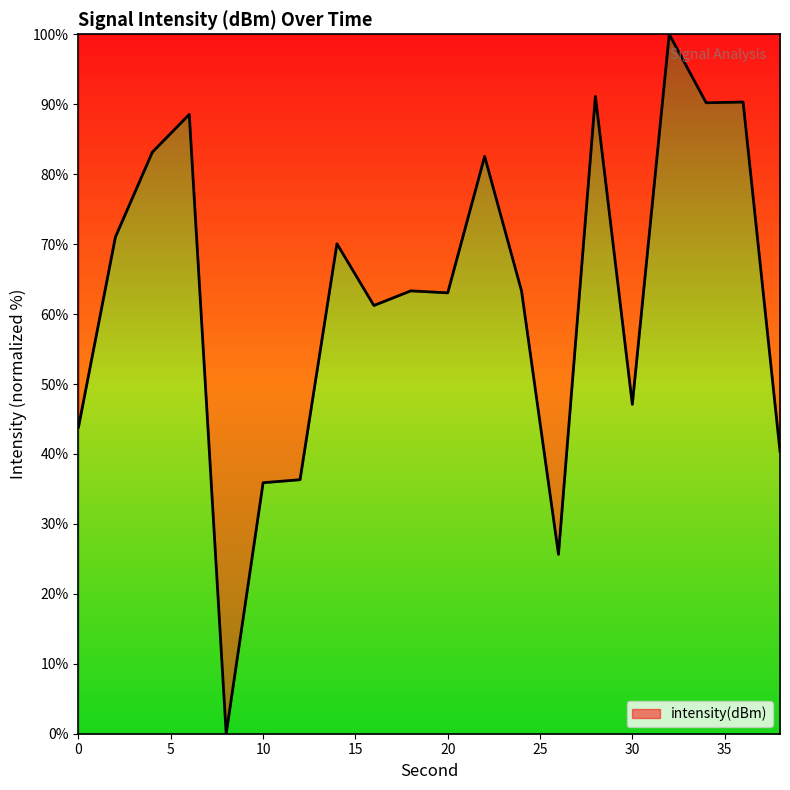

What is the difference between the maximum and minimum values?

100.0